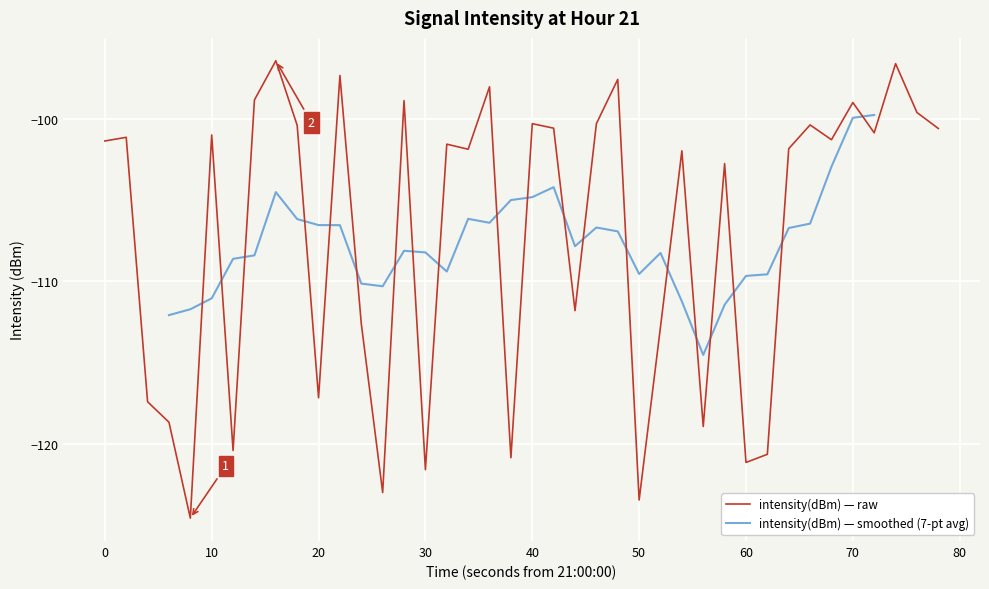

The intensity(dBm) — raw series shows -28.8 at 50. True or false?

False